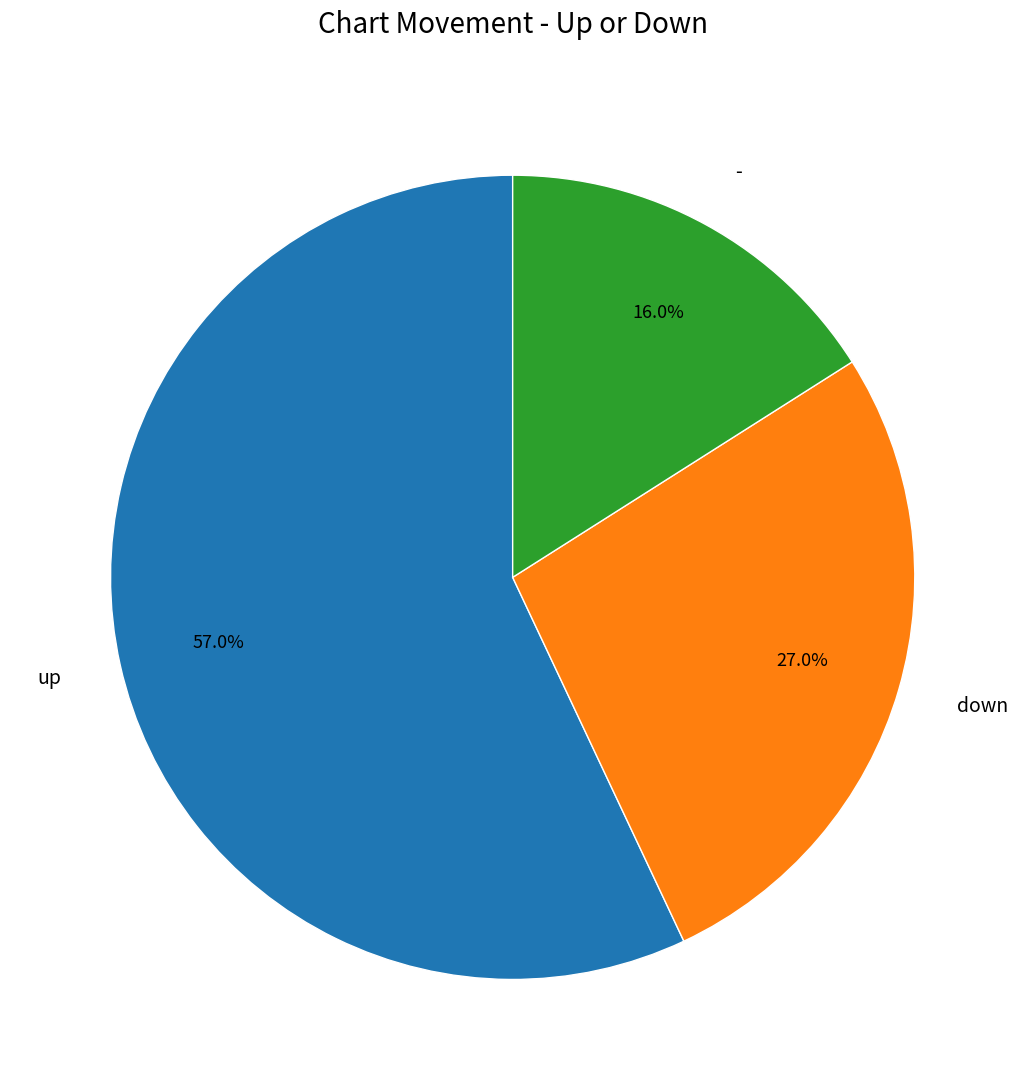

How many slices are in this pie chart?

3